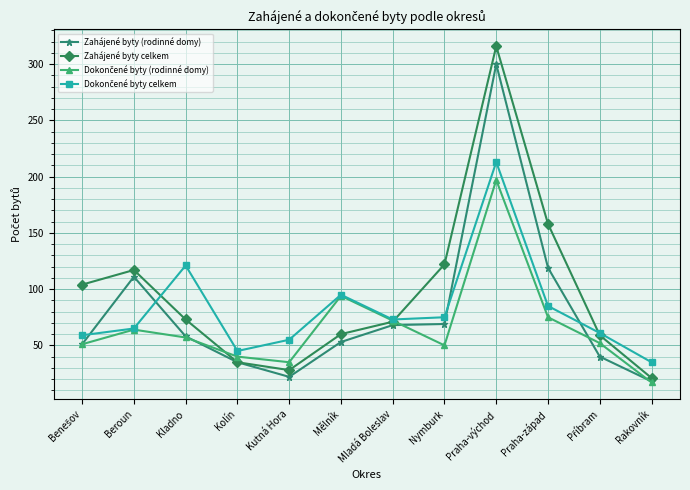

What is the label of the 9th point from the right?

Kolín